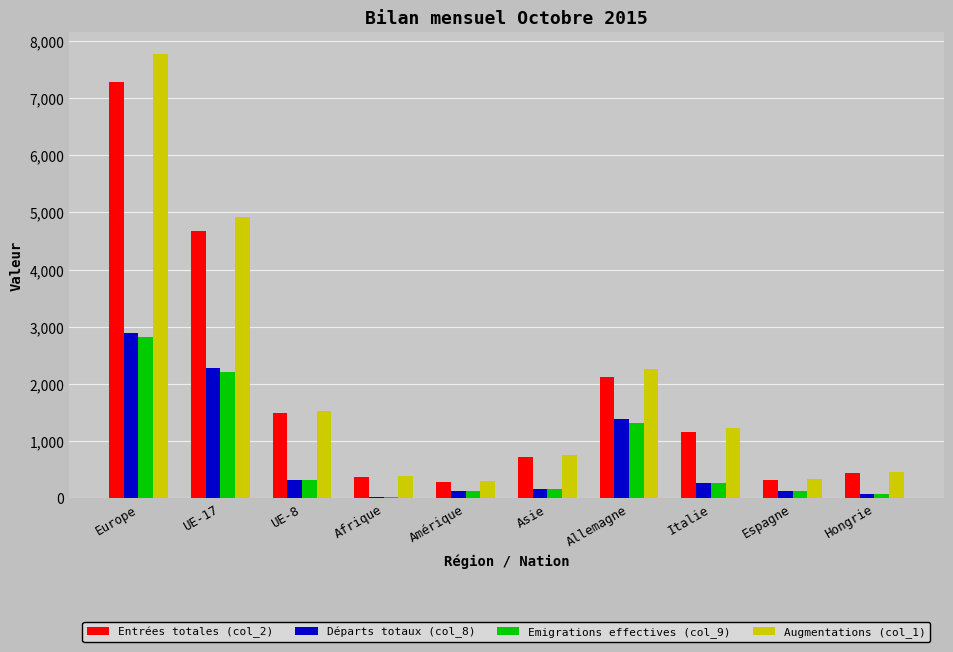

What is the label of the 3rd bar from the right?

Italie